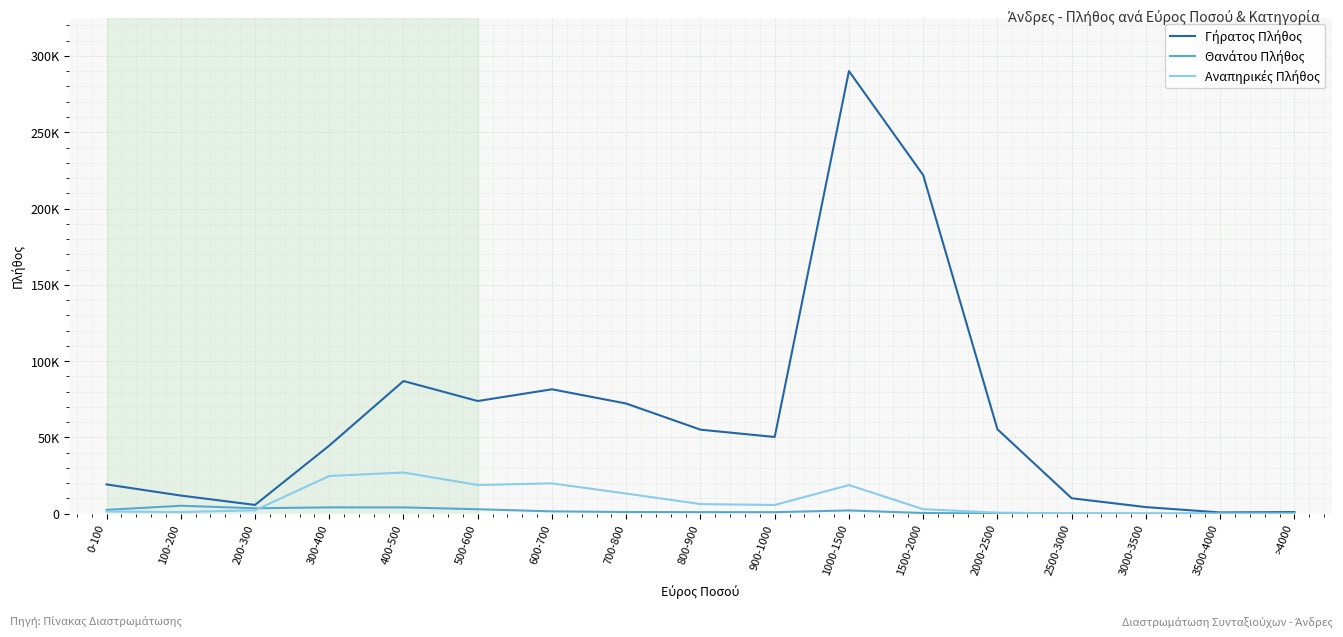

Between 1500-2000 and 3000-3500, which series saw the biggest shift?

Γήρατος Πλήθος